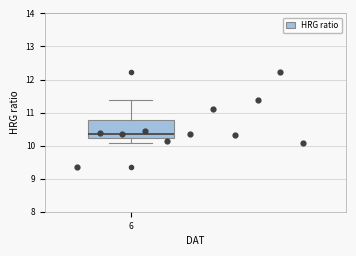

Read this box plot against the y-axis: the position of the median line, the range covered by the box, and the ends of both whiskers. The values are not printed on the chart, so give them approximately, as read against the axis.

median 10.4, box 10.2 to 10.8, whiskers 10.1 to 11.4